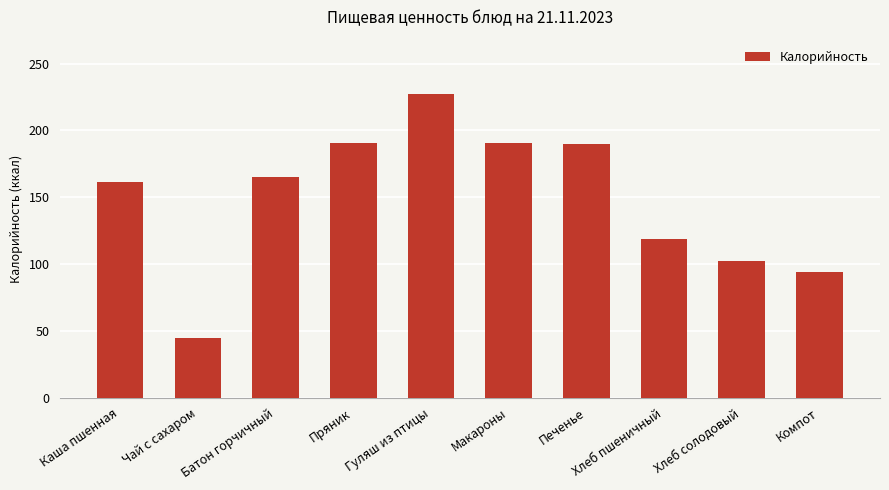

What is the ratio of the value at Макароны to the value at Чай с сахаром?

4.3